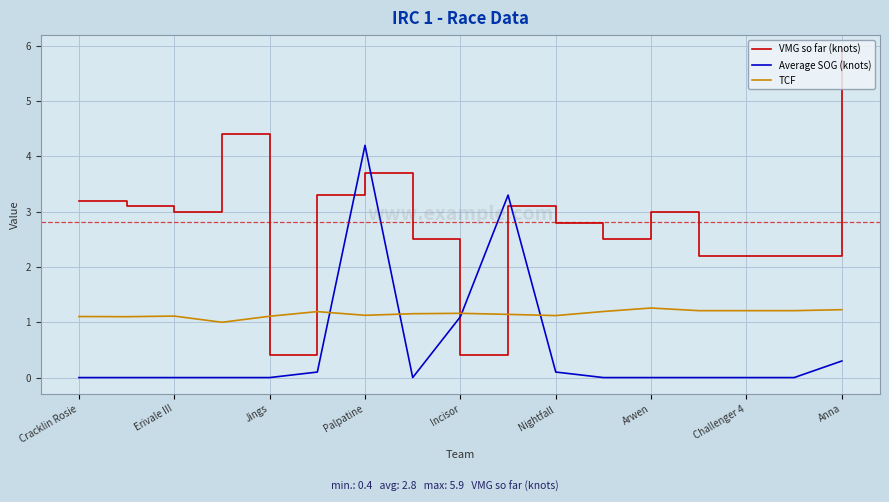

What is the maximum value shown in the chart?

5.9